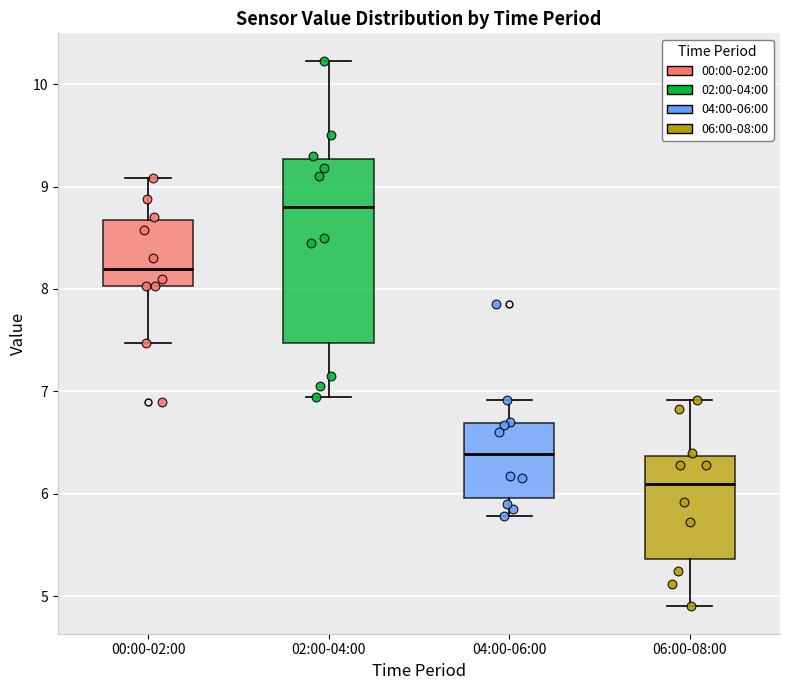

Where does the lower whisker of the box for 02:00-04:00 end on the y-axis? The values are not printed on the chart, so give them approximately, as read against the axis.

7.0